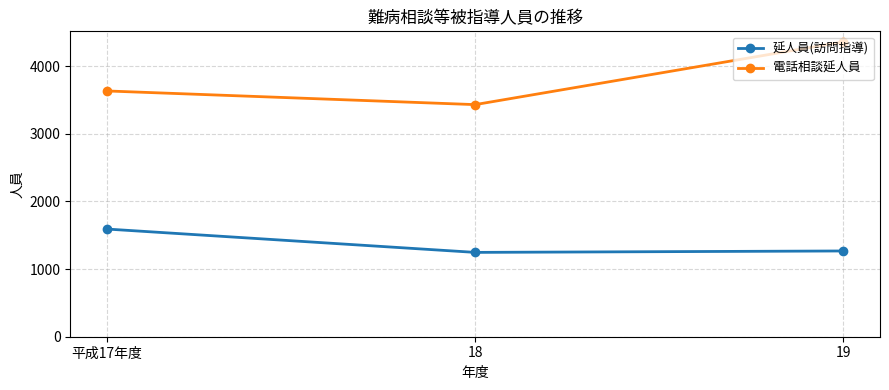

What is the sum of the 電話相談延人員 values at 19 and 18?

7792